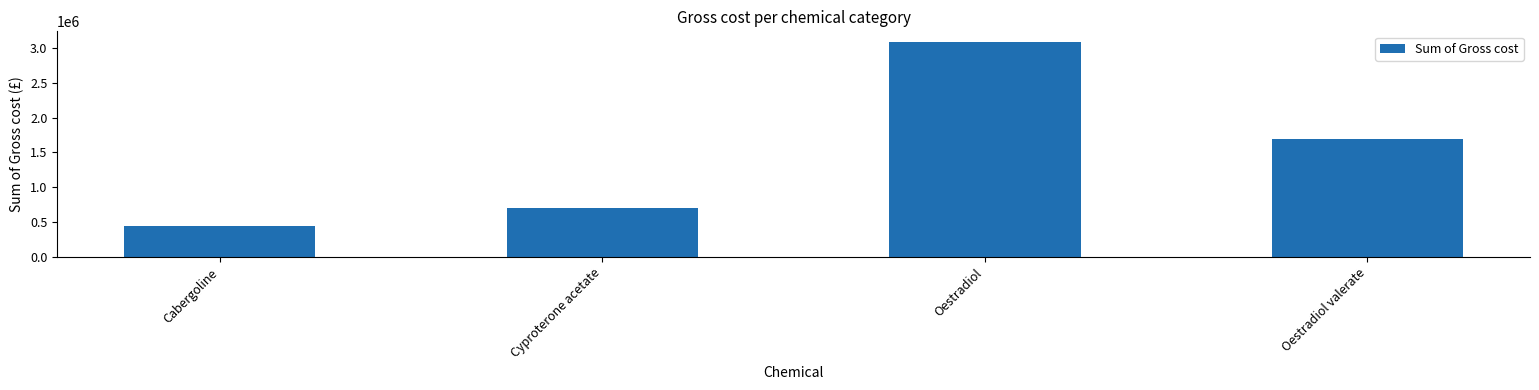

Where is the data nearest to the value 1766635?

Oestradiol valerate